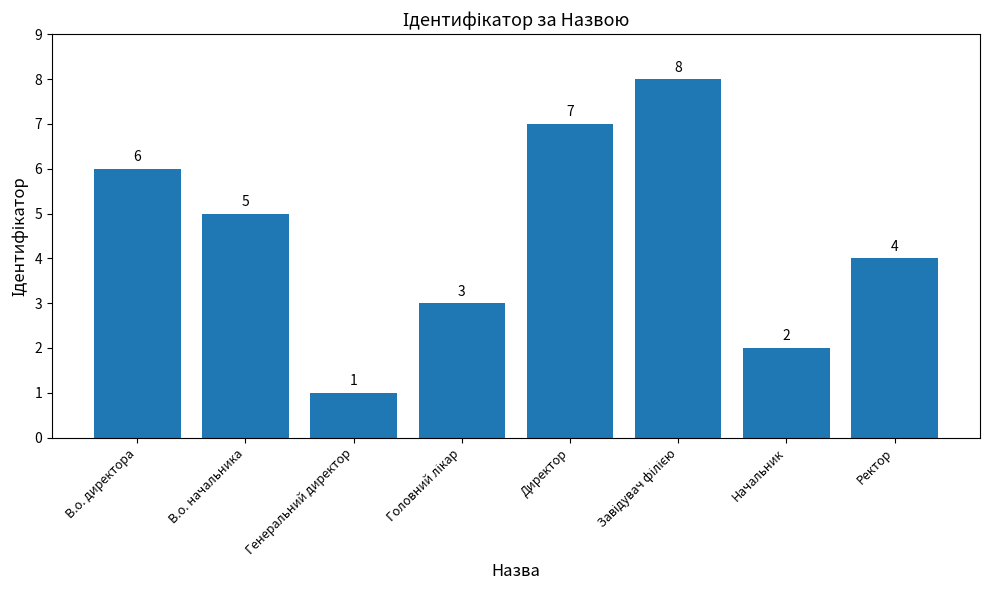

At which label does the data first exceed 5?

В.о. директора